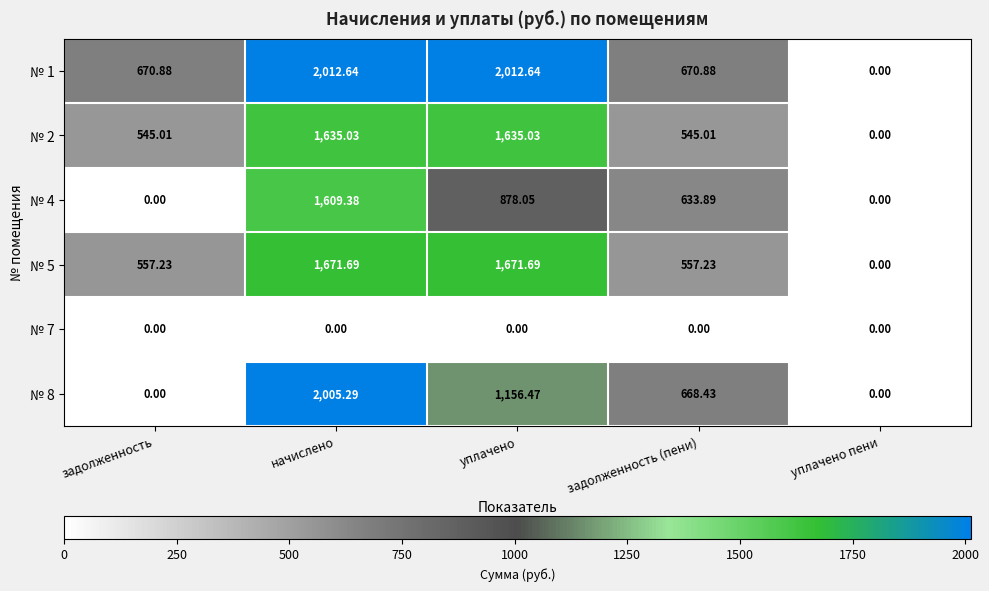

At which label does № 2 first exceed 545?

задолженность